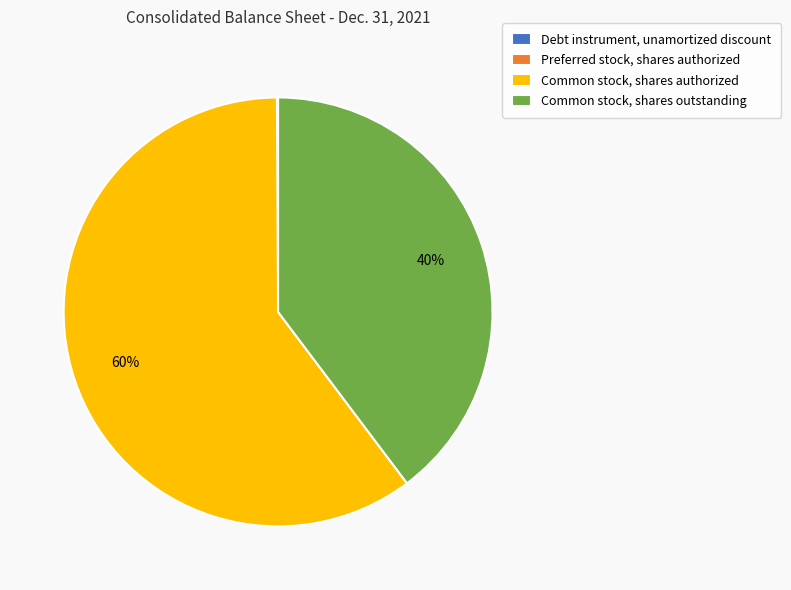

To the nearest percent, what is the average slice percentage?

25%